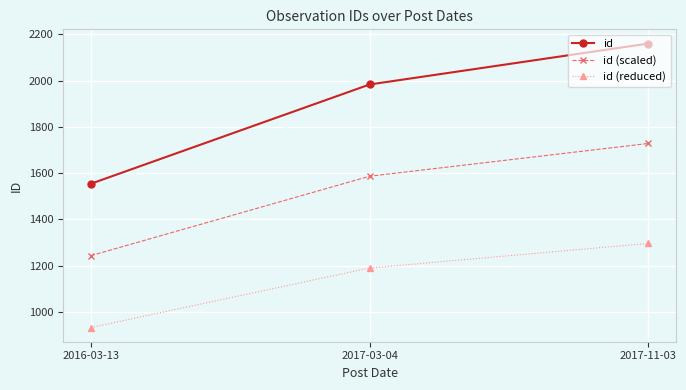

The value of id at 2017-03-04 is 1983.0. True or false?

True